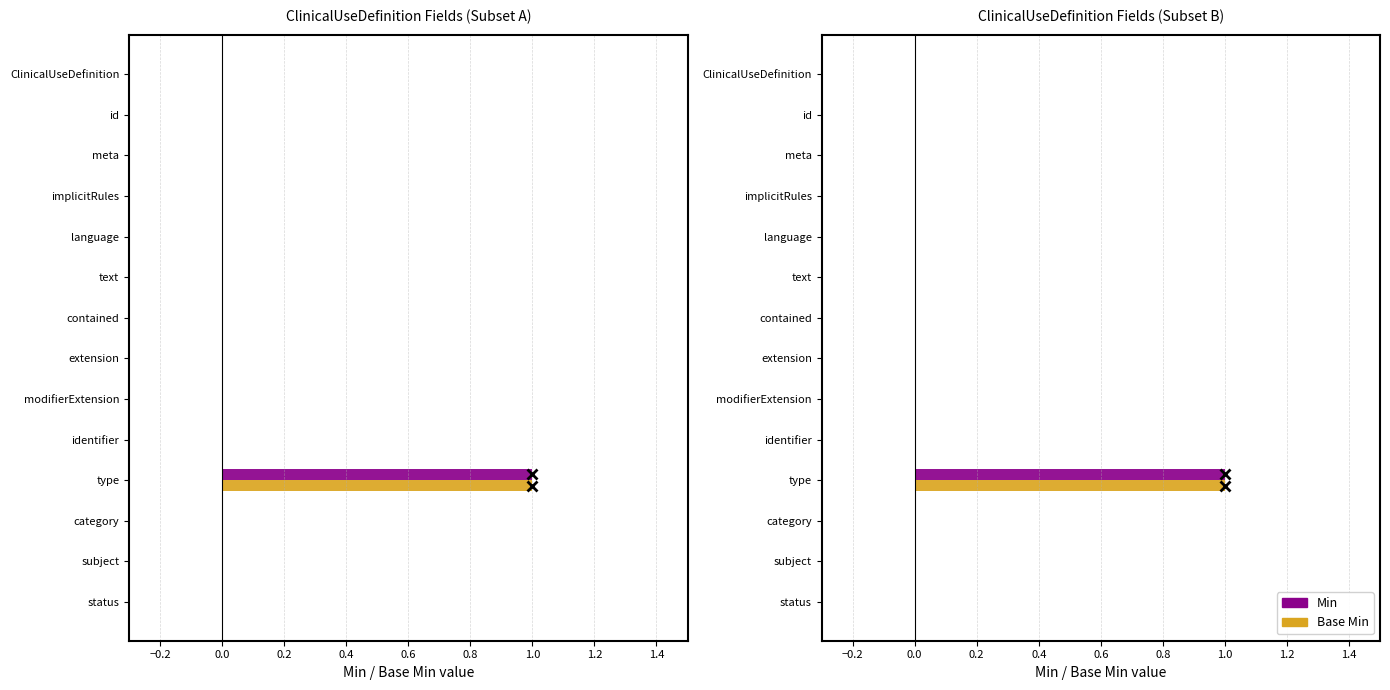

What position from the right is subject?

2